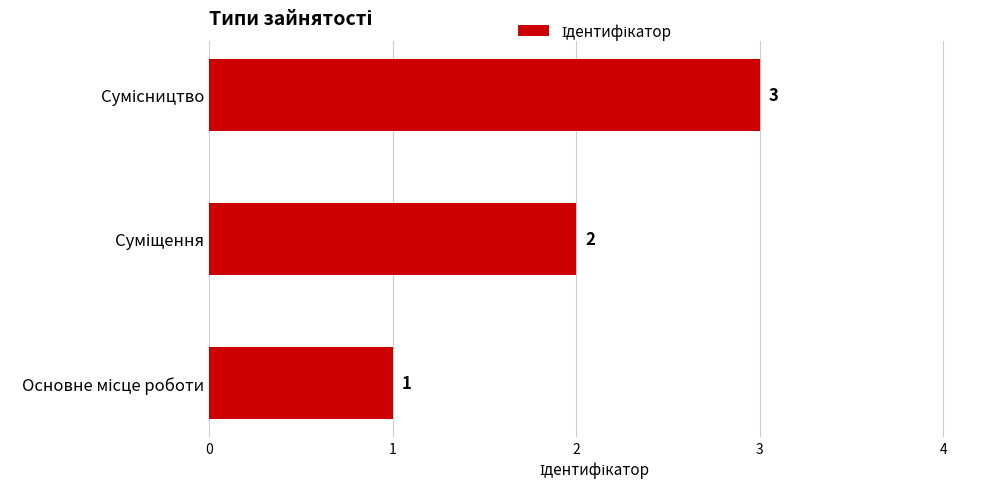

What is the maximum value shown in the chart?

3